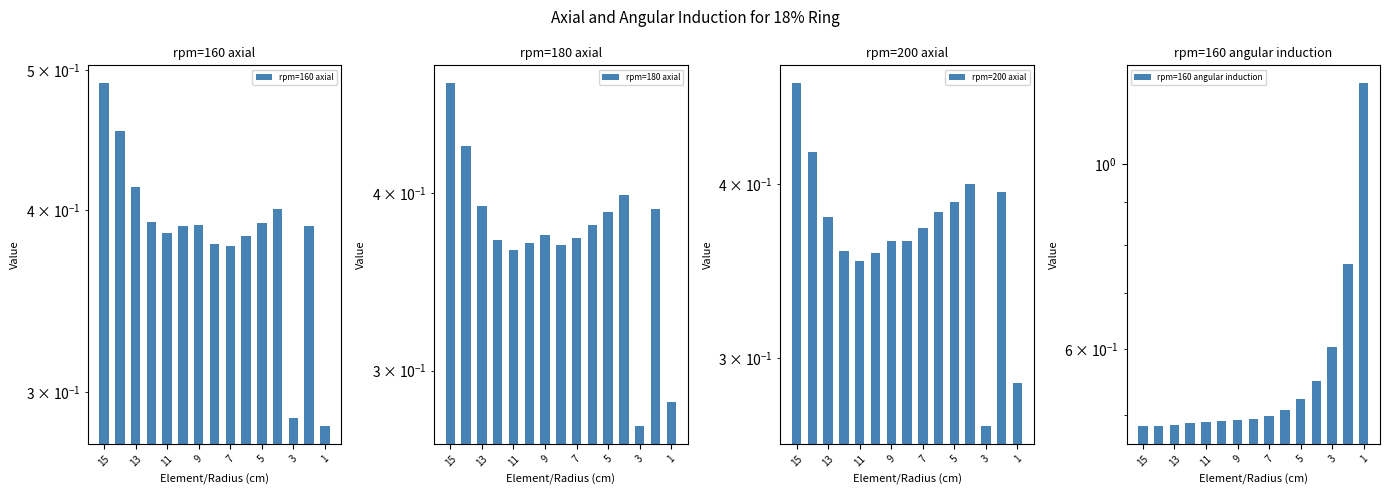

Does the chart contain stacked bars?

No